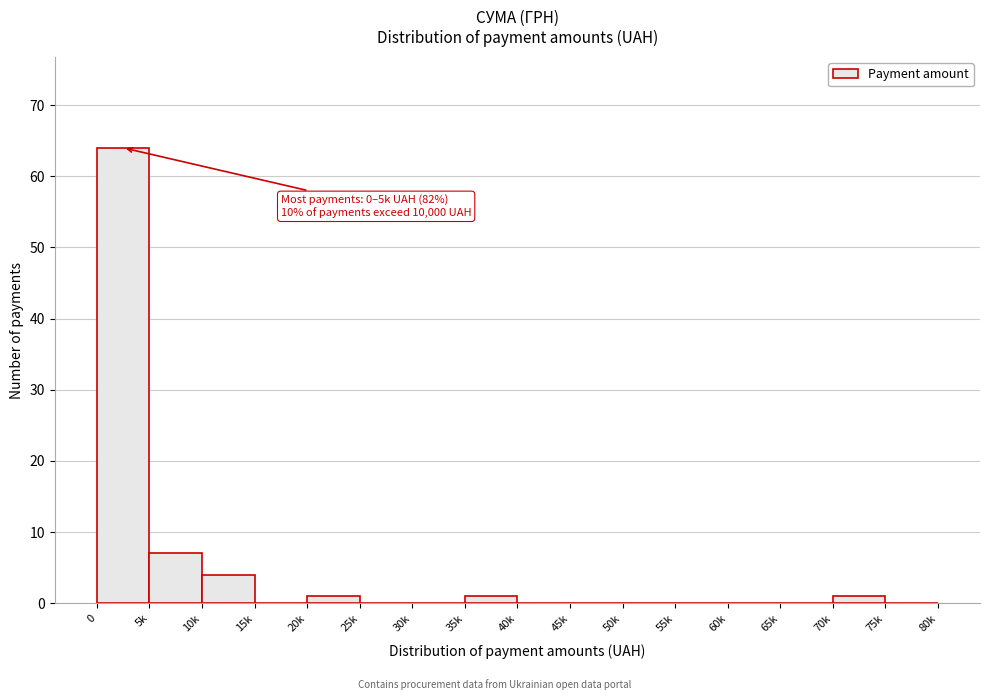

Reading left to right, transcribe all the data shown in this chart.

0=64	5k=7	10k=4	15k=0	20k=1	25k=0	30k=0	35k=1	40k=0	45k=0	50k=0	55k=0	60k=0	65k=0	70k=1	75k=0